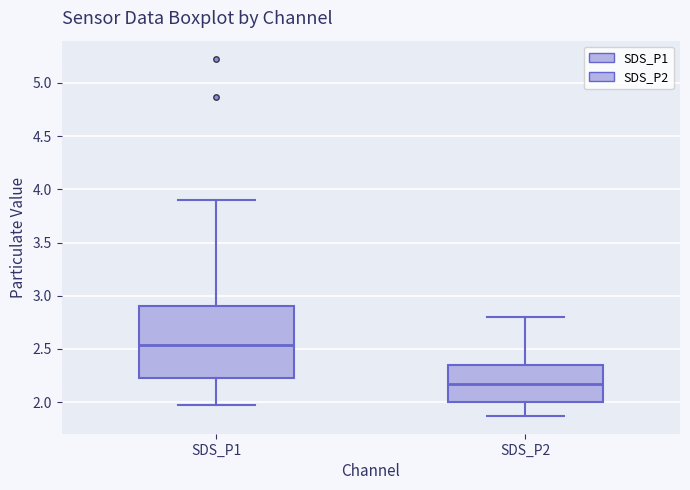

Reading left to right, read every box against the y-axis: the position of its median line, the range the box covers, and the ends of its whiskers. The values are not printed on the chart, so give them approximately, as read against the axis.

SDS_P1: median 2.55, box 2.20 to 2.90, whiskers 1.95 to 3.90
SDS_P2: median 2.15, box 2.00 to 2.35, whiskers 1.85 to 2.80